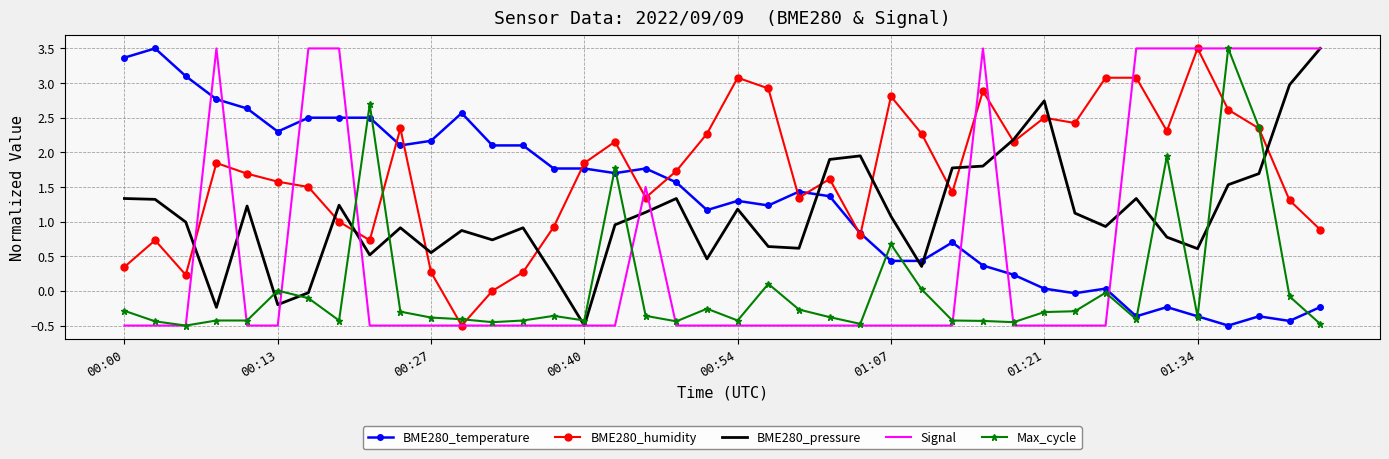

Which series has the largest total across all categories?

BME280_humidity